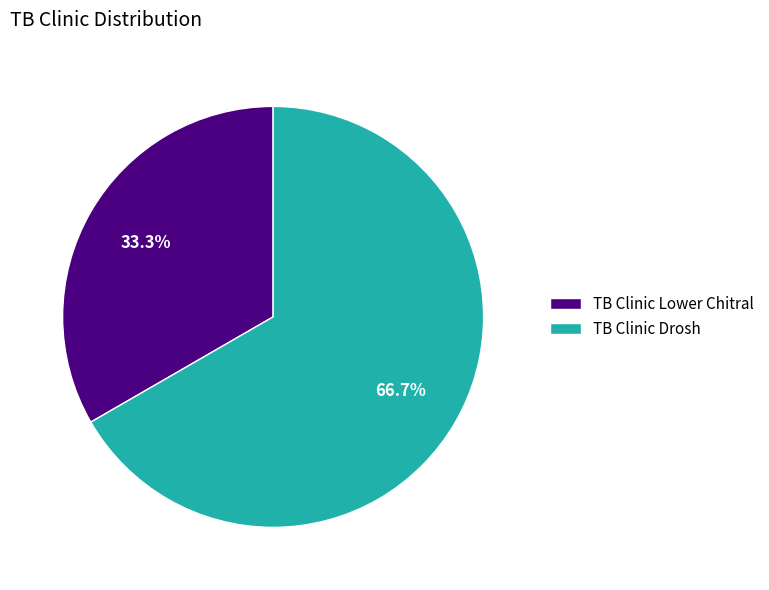

Which slice is the smallest?

TB Clinic Lower Chitral